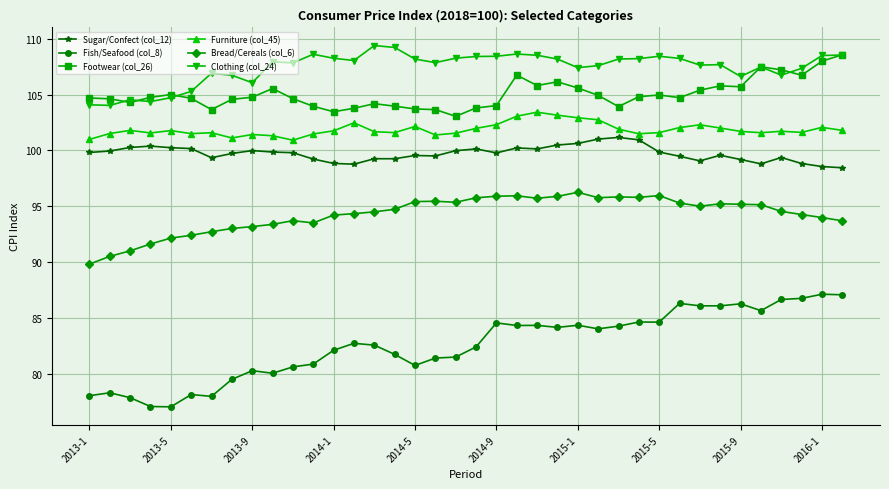

Which series has the widest spread of values?

Fish/Seafood (col_8)